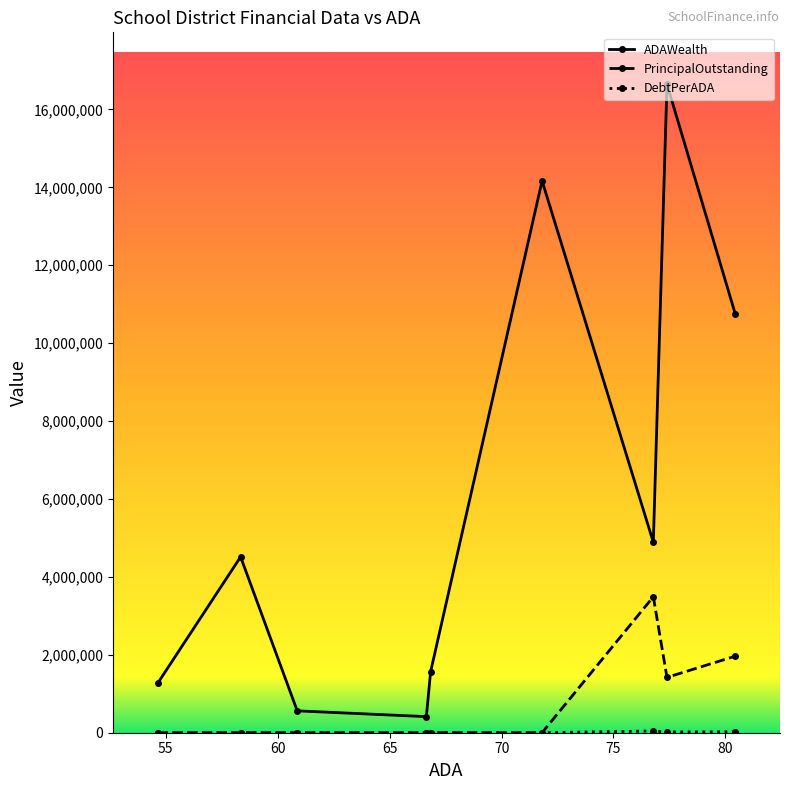

How many data points does each series have?

9